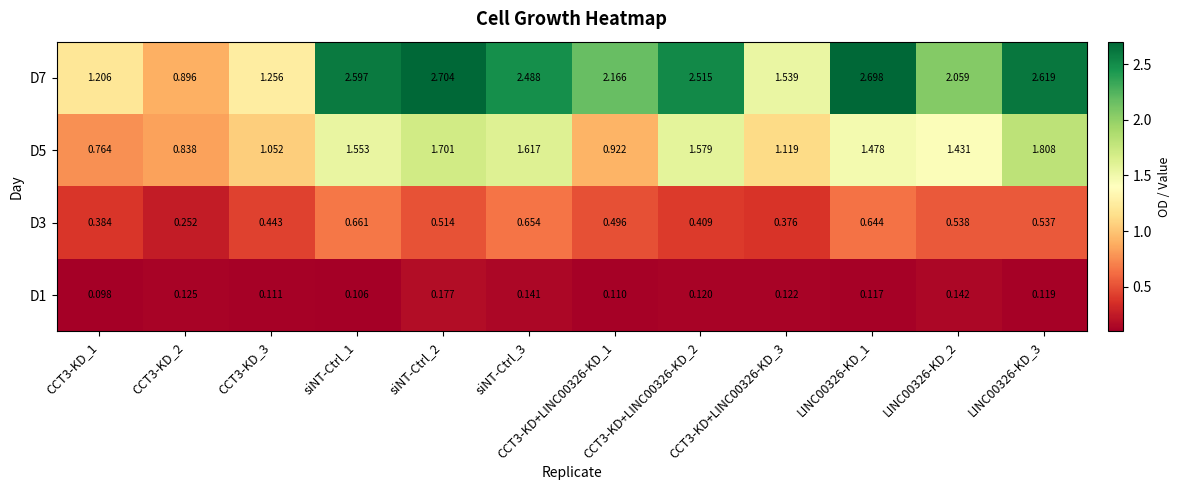

How many data points does each series have?

12